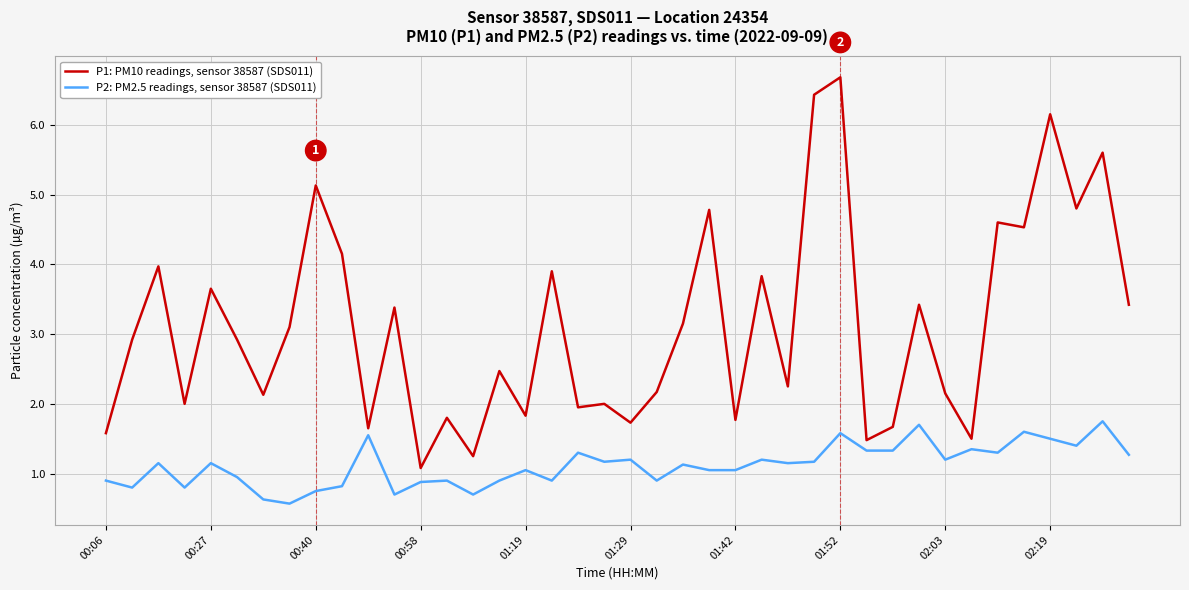

What is the smallest value displayed?

0.6